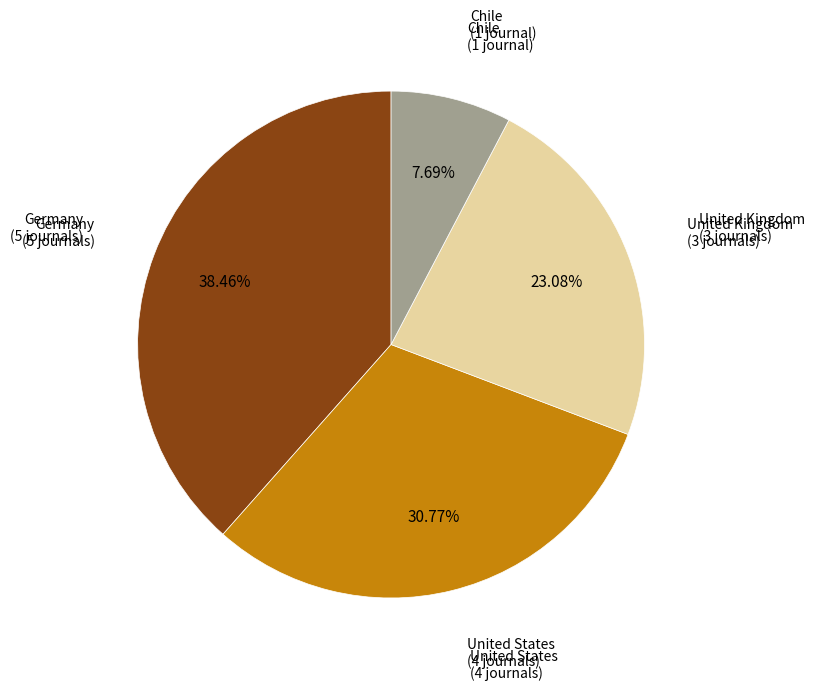

Does any single category account for the majority?

No